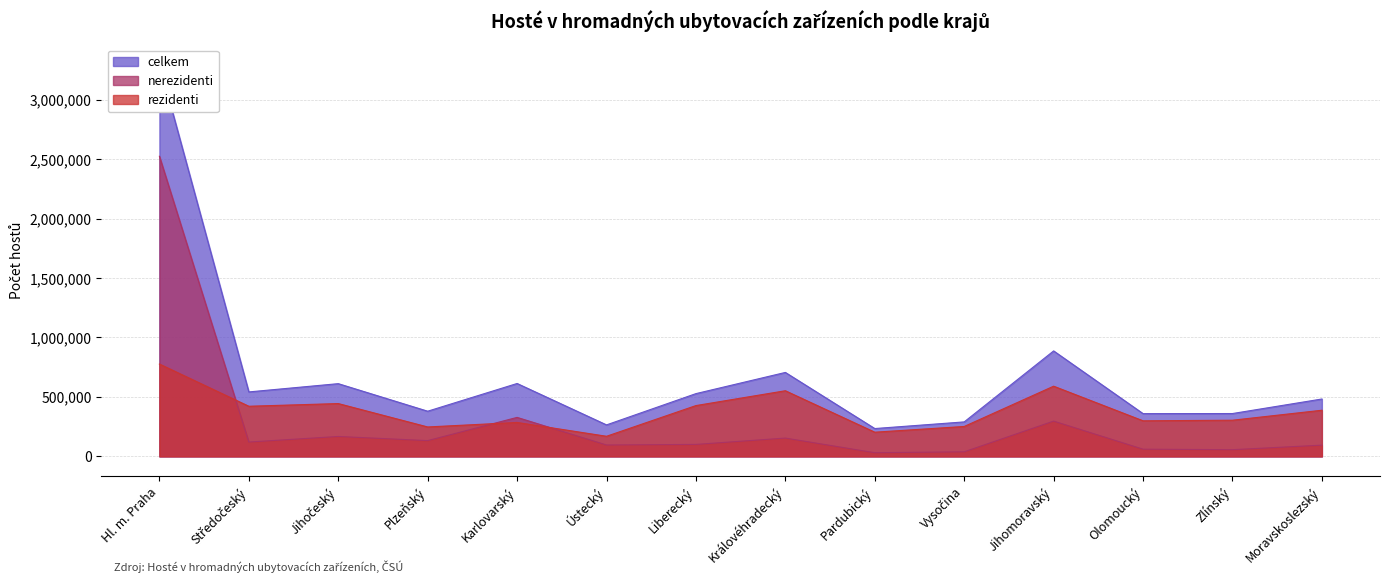

What is the minimum value shown in the chart?

30729